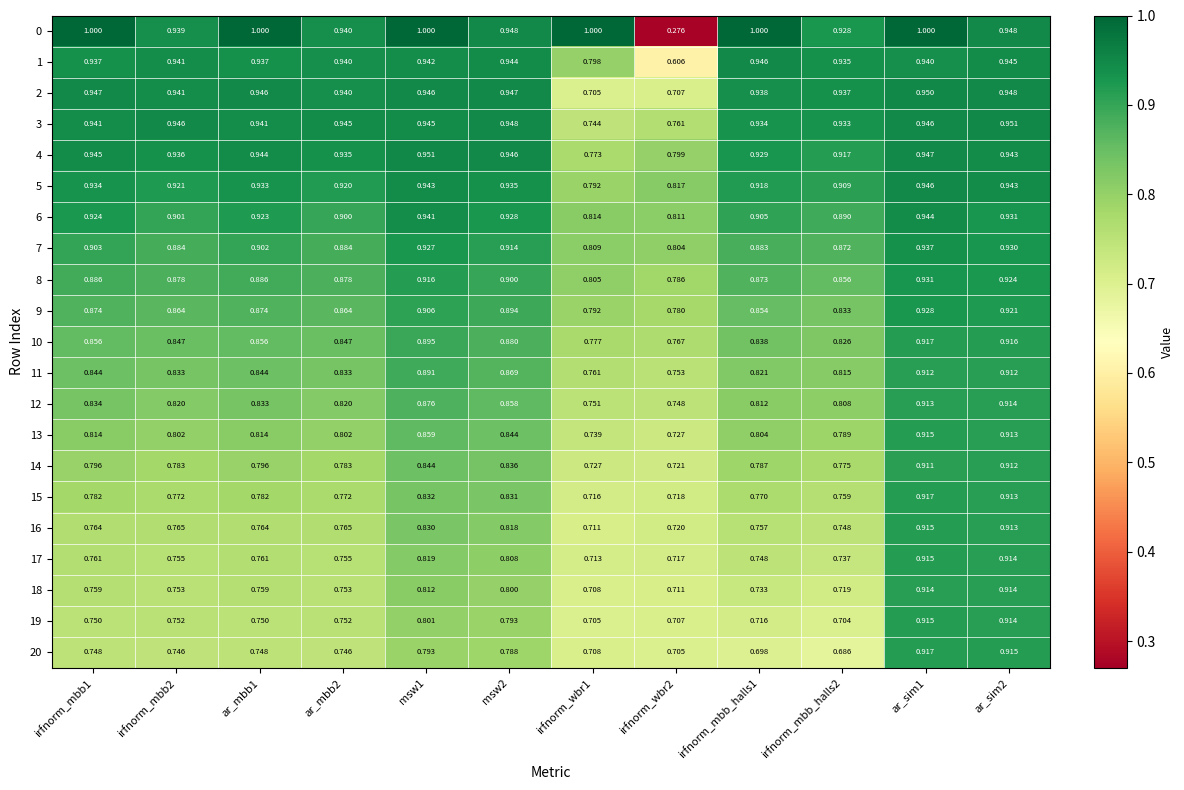

Is the value of 3 at msw1 greater than the value of 8 at irfnorm_mbb_halls2?

Yes